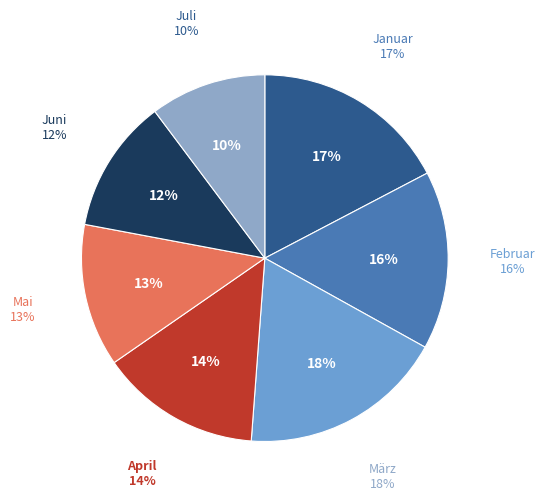

The Januar slice represents 17% of the pie. True or false?

True